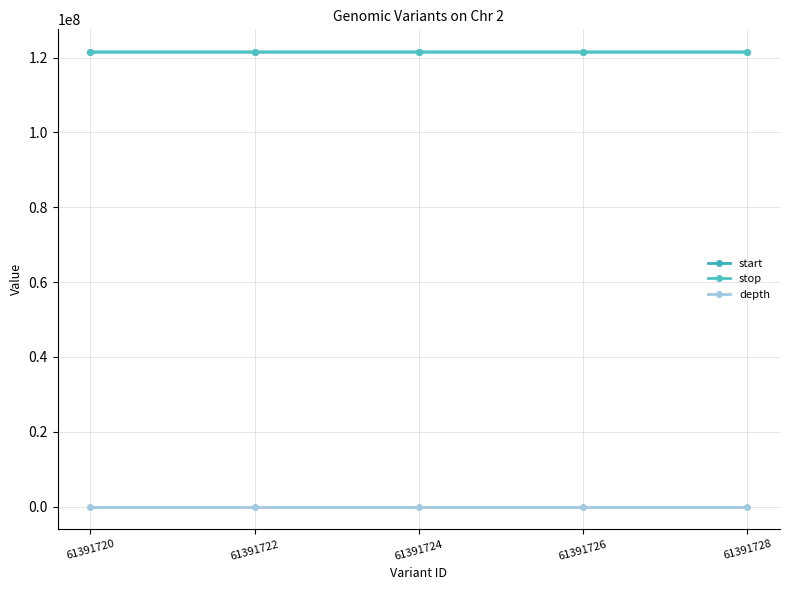

Which series changed the most between 61391724 and 61391726?

start